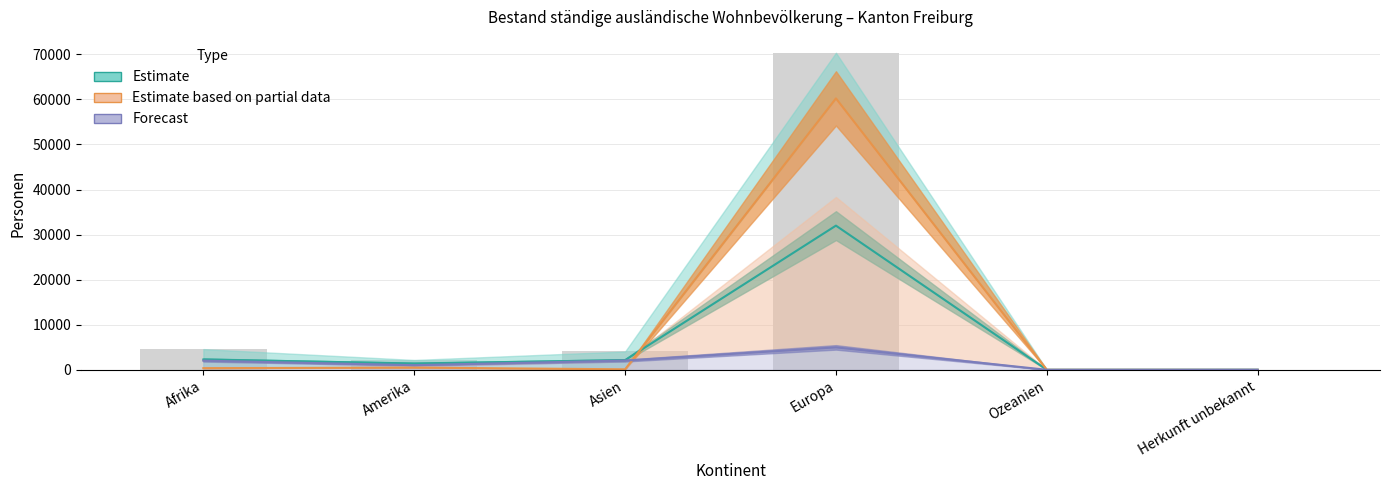

What is the difference between the Estimate values at Herkunft unbekannt and Europa?

31971